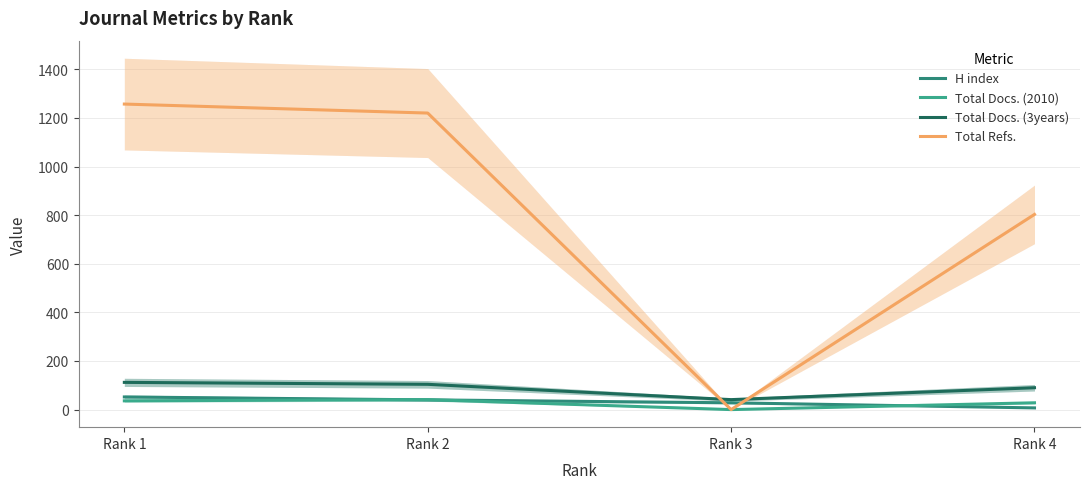

Reading right to left, list all the values displayed in this chart.

H index: Rank 4=7	Rank 3=28	Rank 2=40	Rank 1=52
Total Docs. (2010): Rank 4=28	Rank 3=0	Rank 2=41	Rank 1=36
Total Docs. (3years): Rank 4=90	Rank 3=41	Rank 2=104	Rank 1=112
Total Refs.: Rank 4=803	Rank 3=0	Rank 2=1220	Rank 1=1257